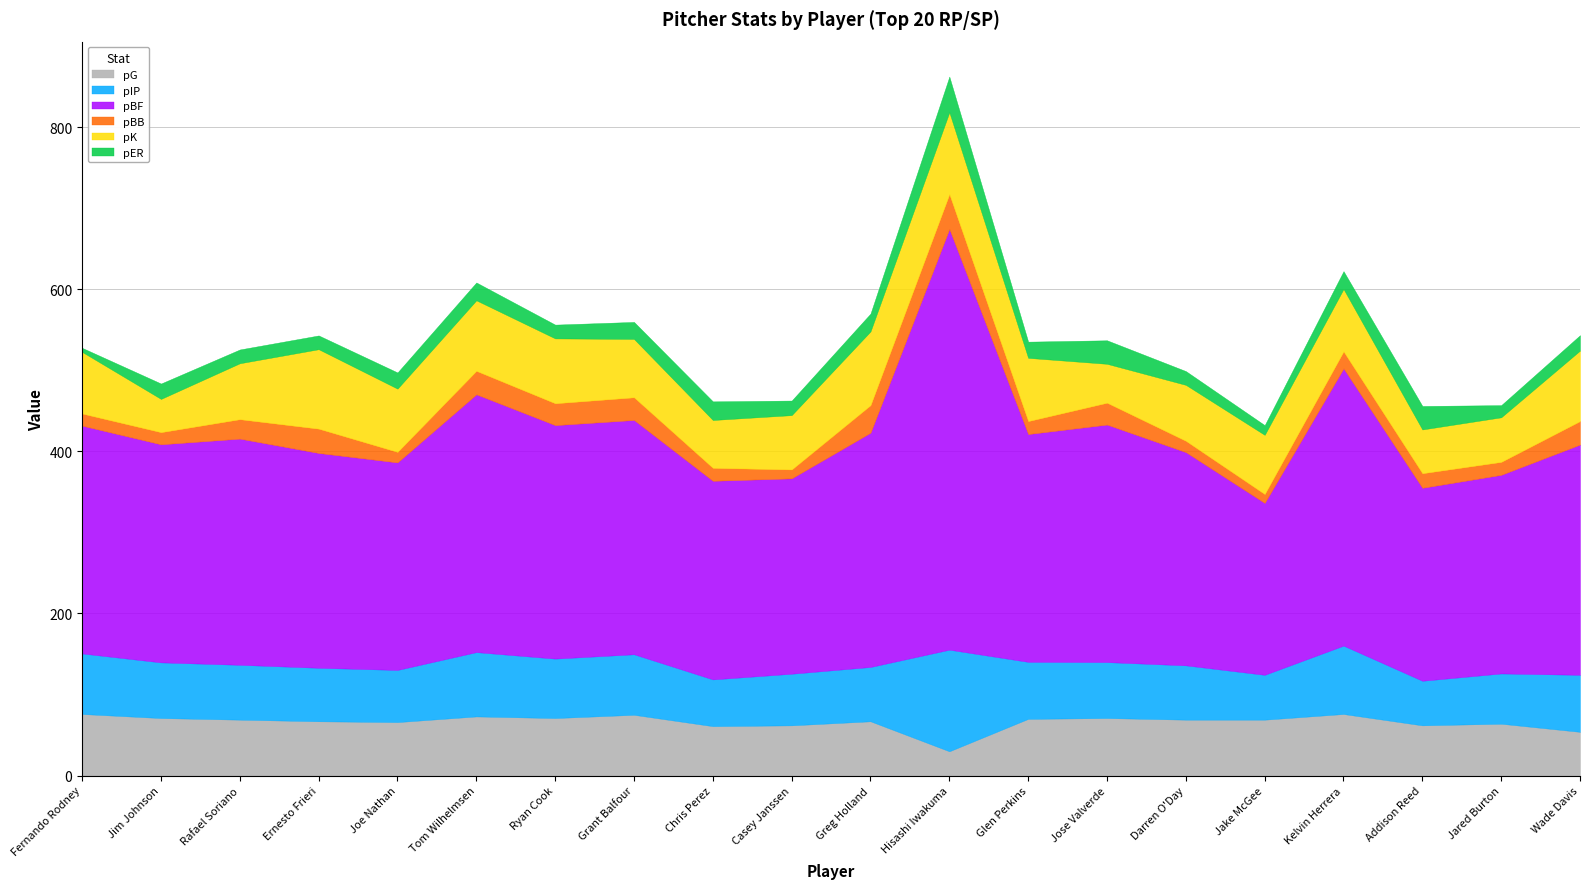

What are all the series names shown in the legend?

pG, pIP, pBF, pBB, pK, pER